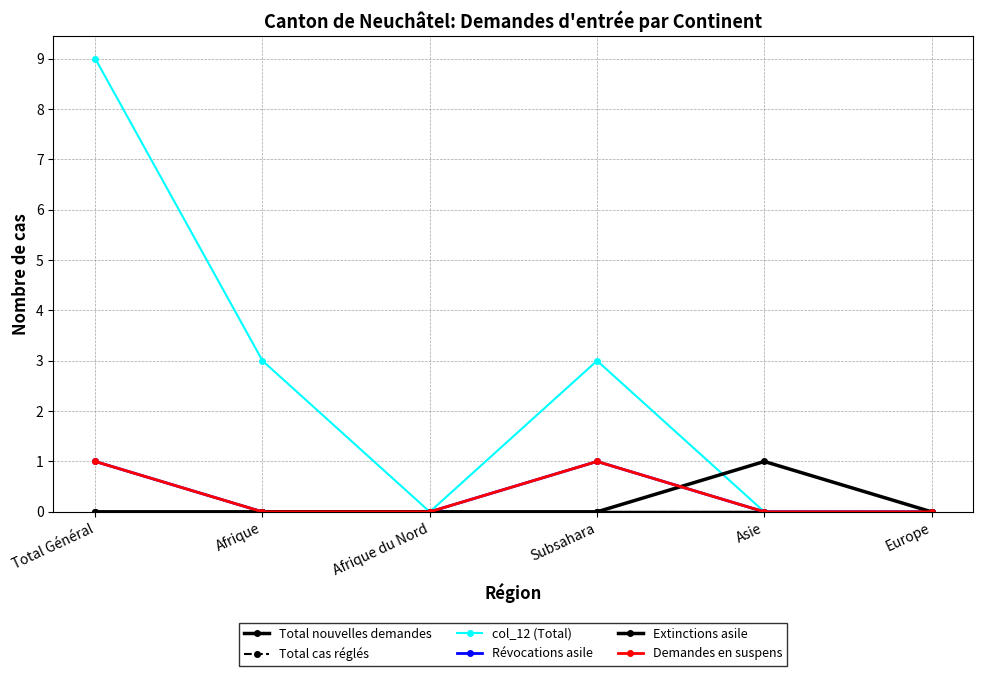

At which category is the sum across all series the highest?

Total Général